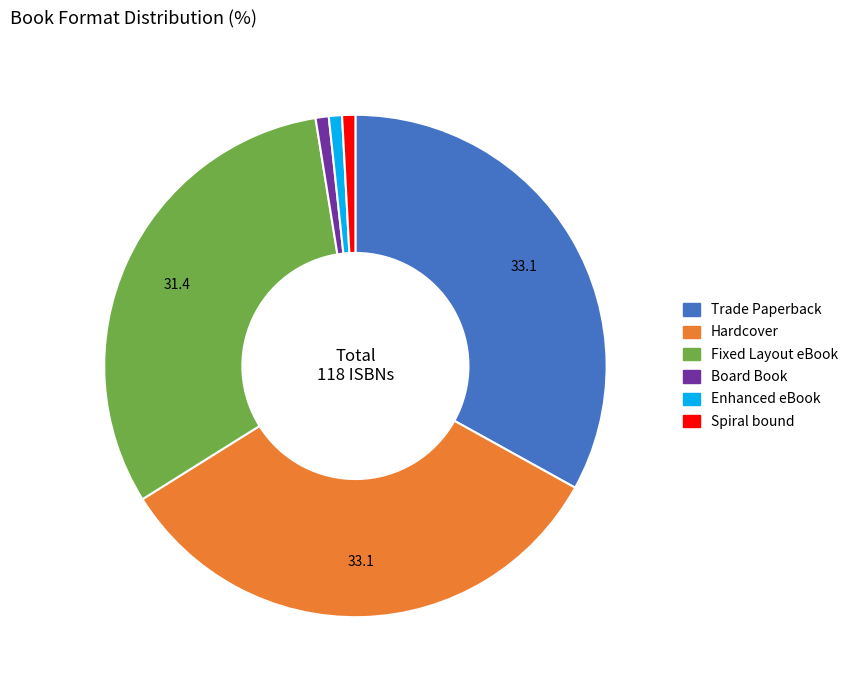

The Enhanced eBook slice represents 1% of the pie. True or false?

True